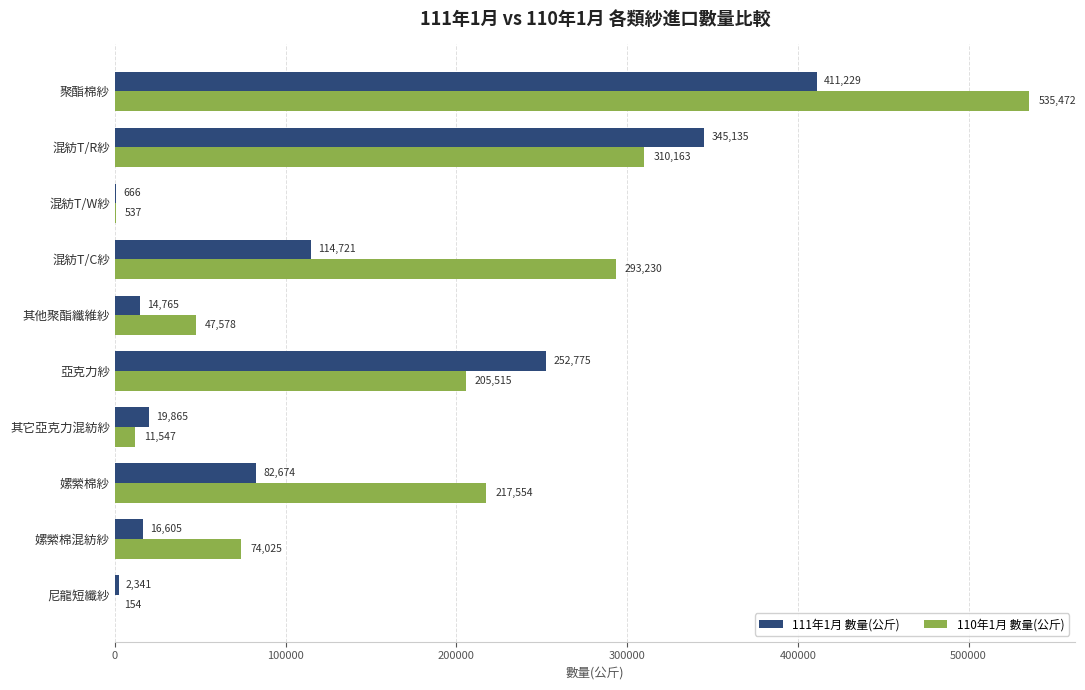

What is the sum of all 111年1月 數量(公斤) values?

1260776